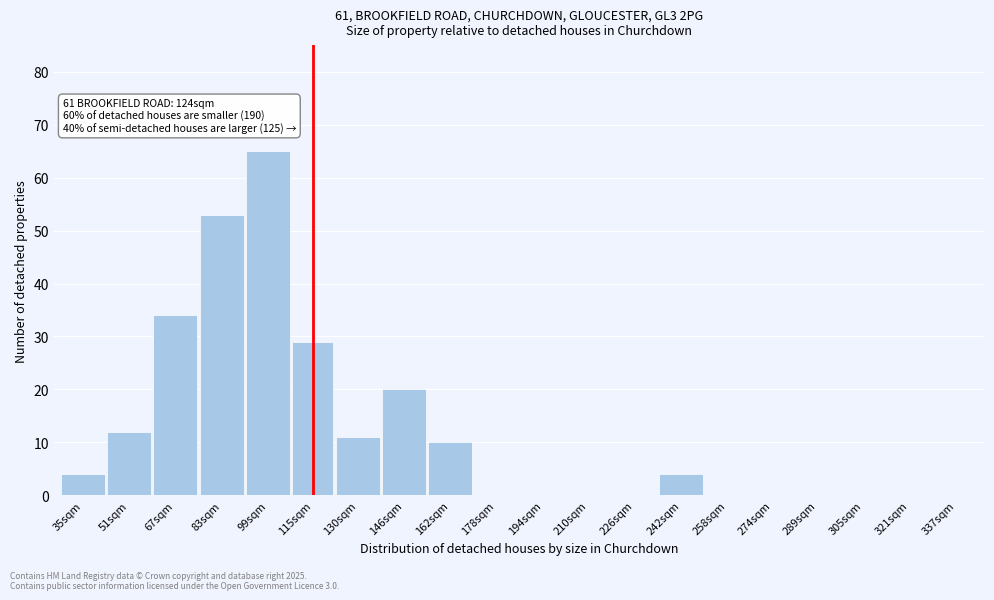

Reading left to right, transcribe all the data shown in this chart.

35sqm=4	51sqm=12	67sqm=34	83sqm=53	99sqm=65	115sqm=29	130sqm=11	146sqm=20	162sqm=10	178sqm=0	194sqm=0	210sqm=0	226sqm=0	242sqm=4	258sqm=0	274sqm=0	289sqm=0	305sqm=0	321sqm=0	337sqm=0